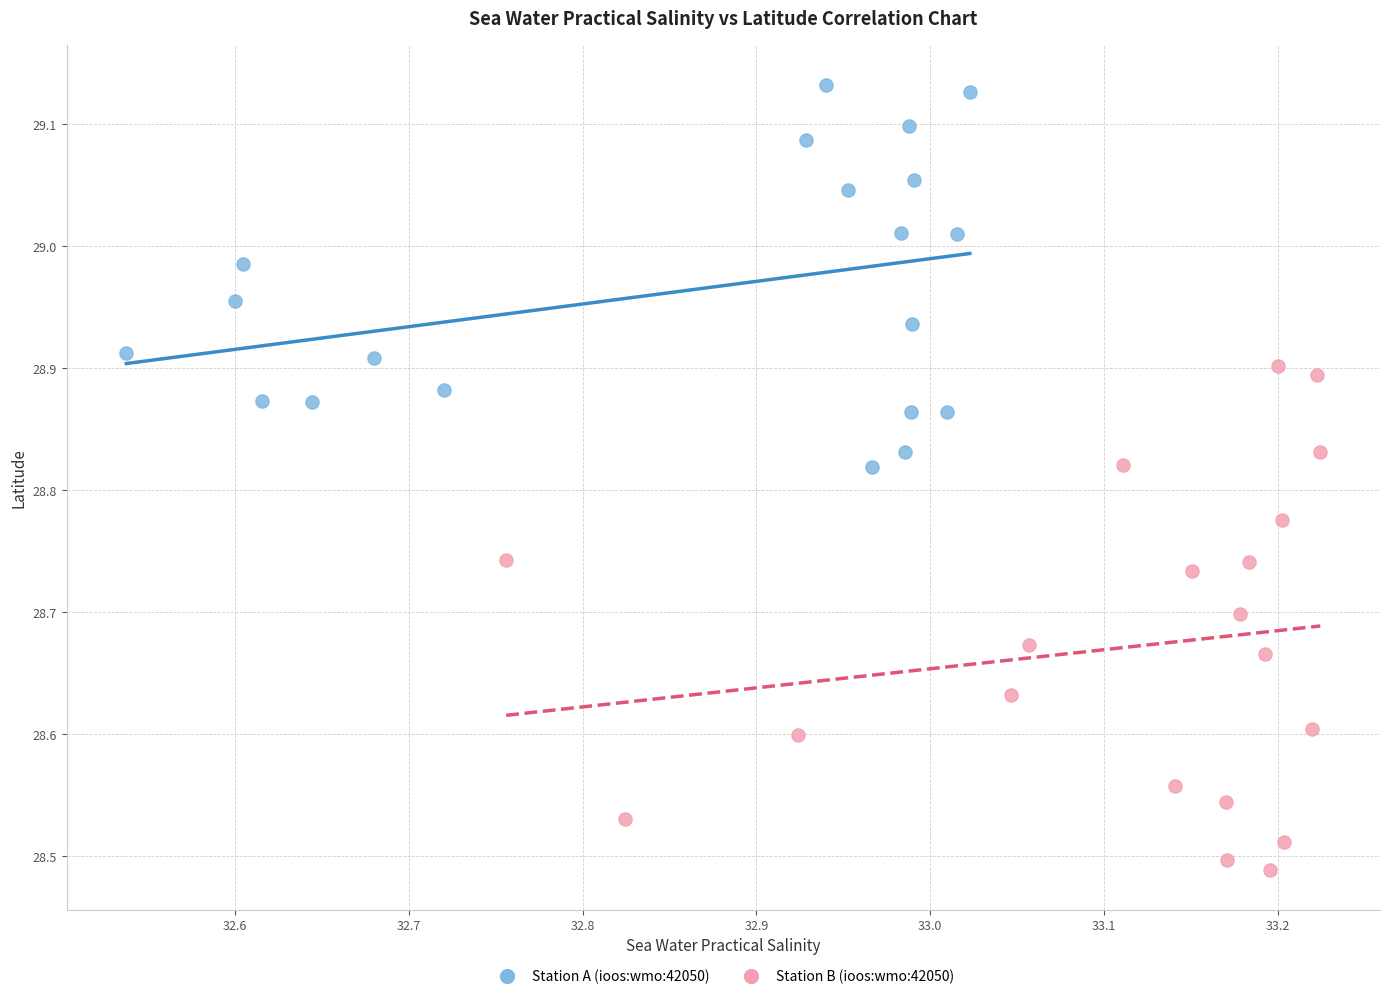

What are all the series names shown in the legend?

Station A (ioos:wmo:42050), Station B (ioos:wmo:42050)